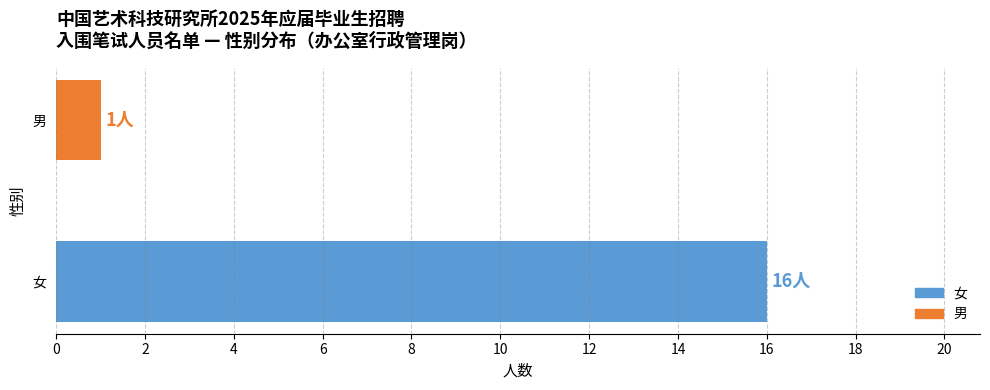

Between 男 and 女, which is larger?

女